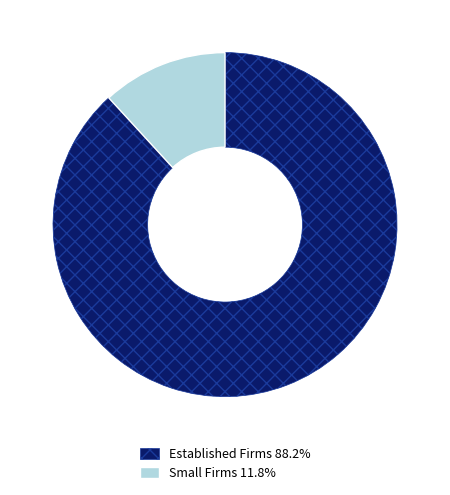

What is the ratio of the value at Established Firms 88.2% to the value at Small Firms 11.8%?

7.5